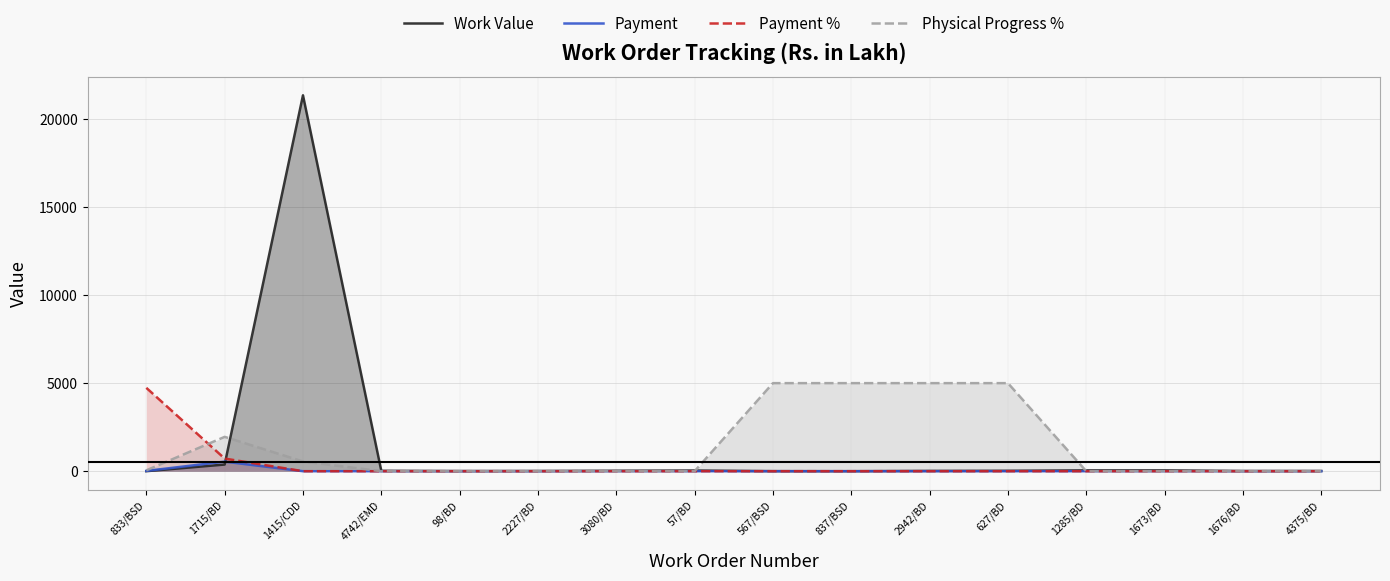

What is the value of the Physical Progress % point at the 9th from the left?

5000.0